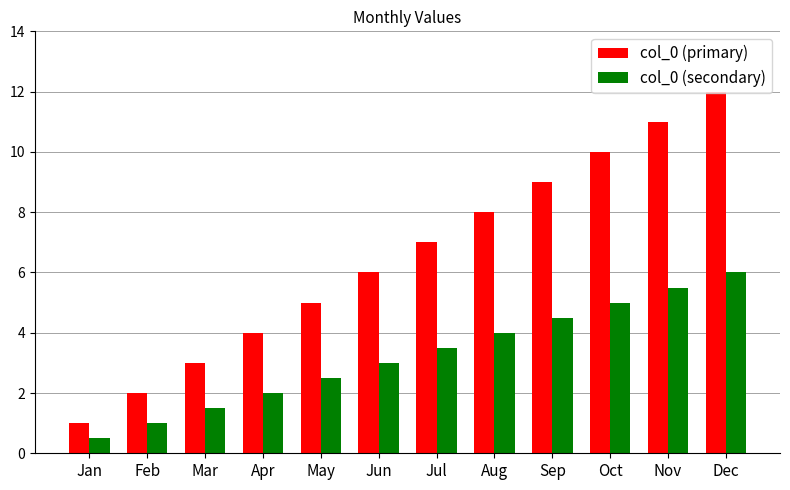

At which label is col_0 (primary) closest to 6?

Jun